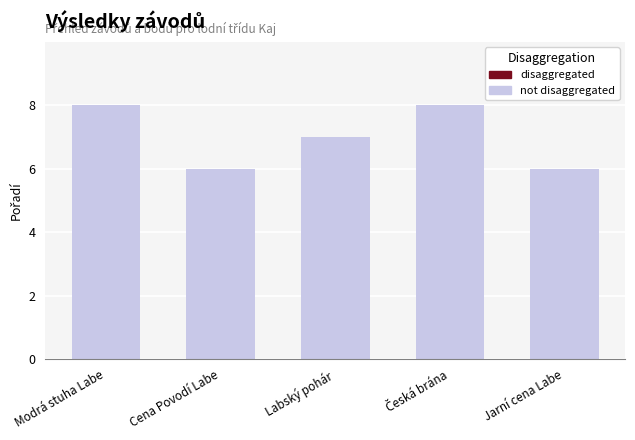

True or false: the data shows 6 at Cena Povodí Labe.

True